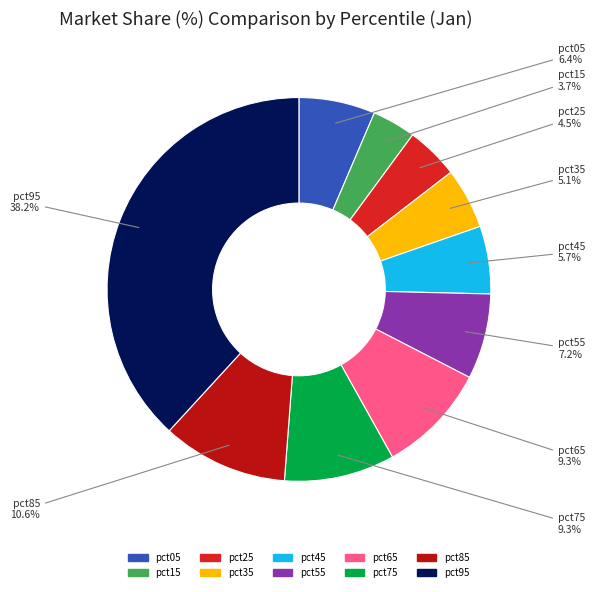

Which slice is the largest?

pct95